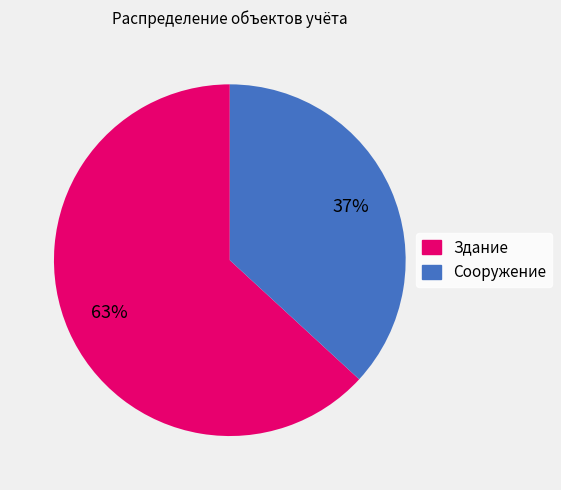

What percentage is the Сооружение slice, to the nearest percent?

37%